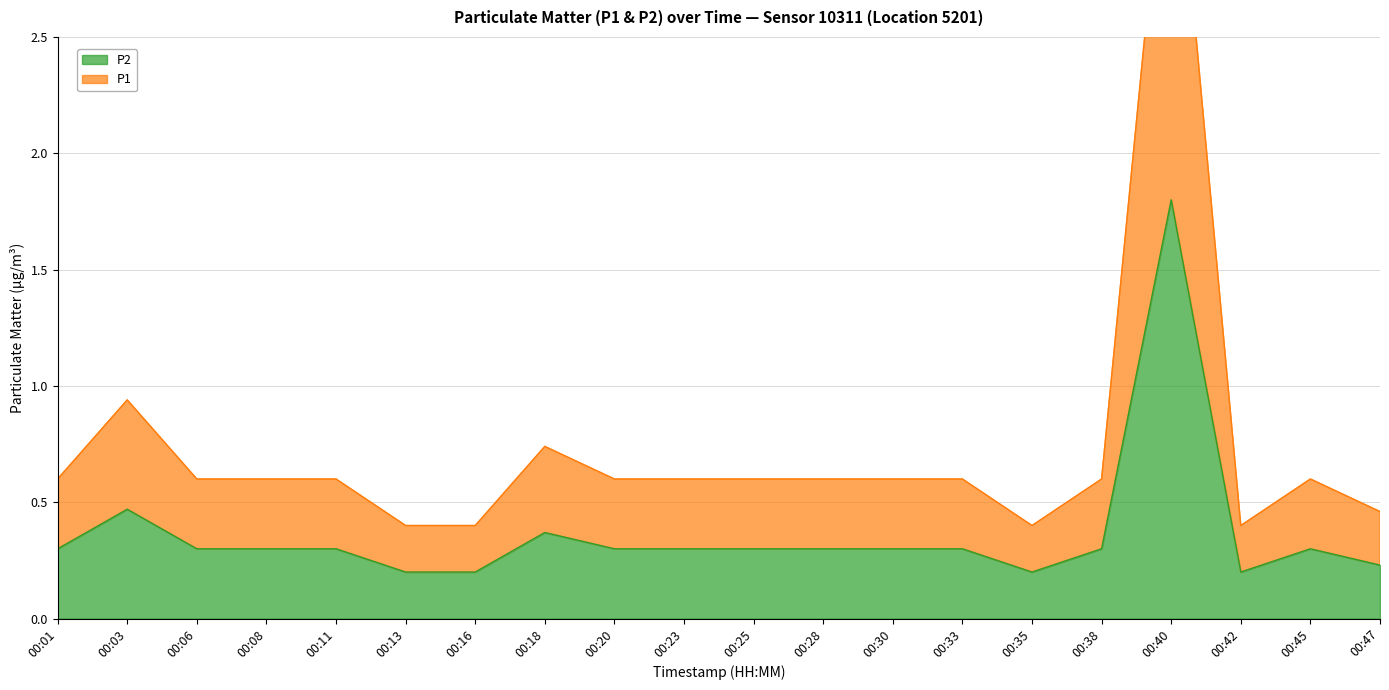

At which category does P2 reach its first local peak?

00:03